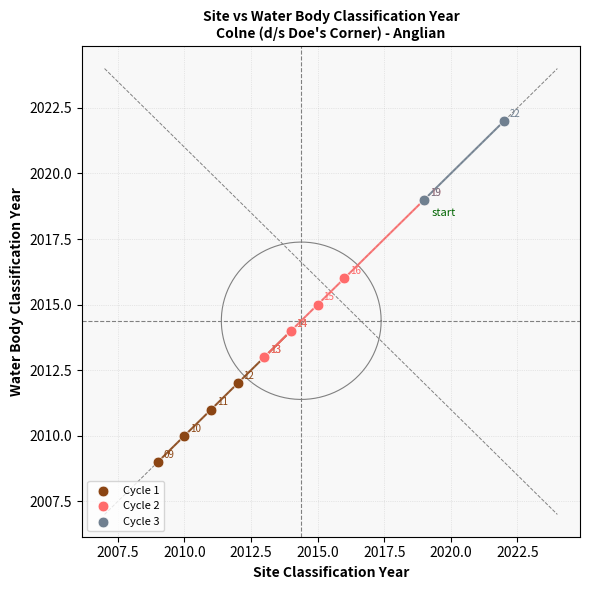

Which series has the largest Y range (max minus min)?

Cycle 2